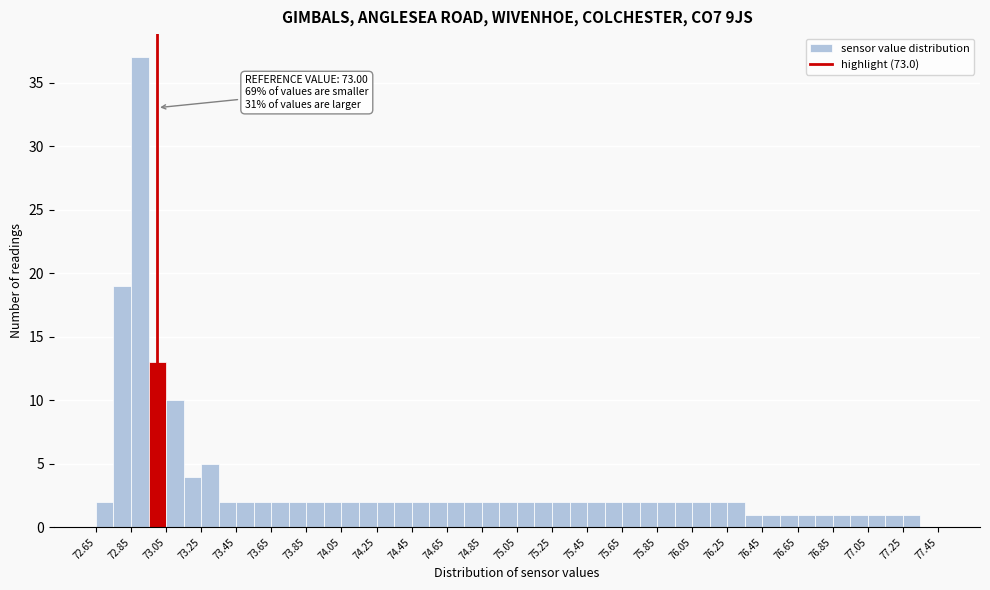

Which range on the x-axis has the tallest bar?

72.85 to 72.95